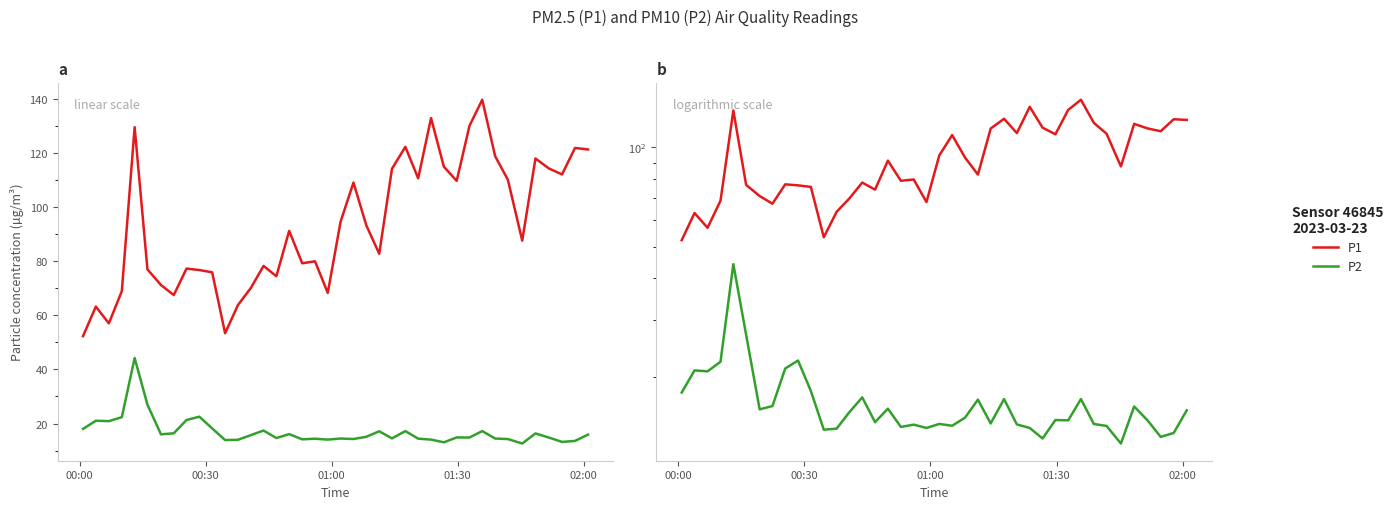

The P2 series shows 6.6 at 35. True or false?

False